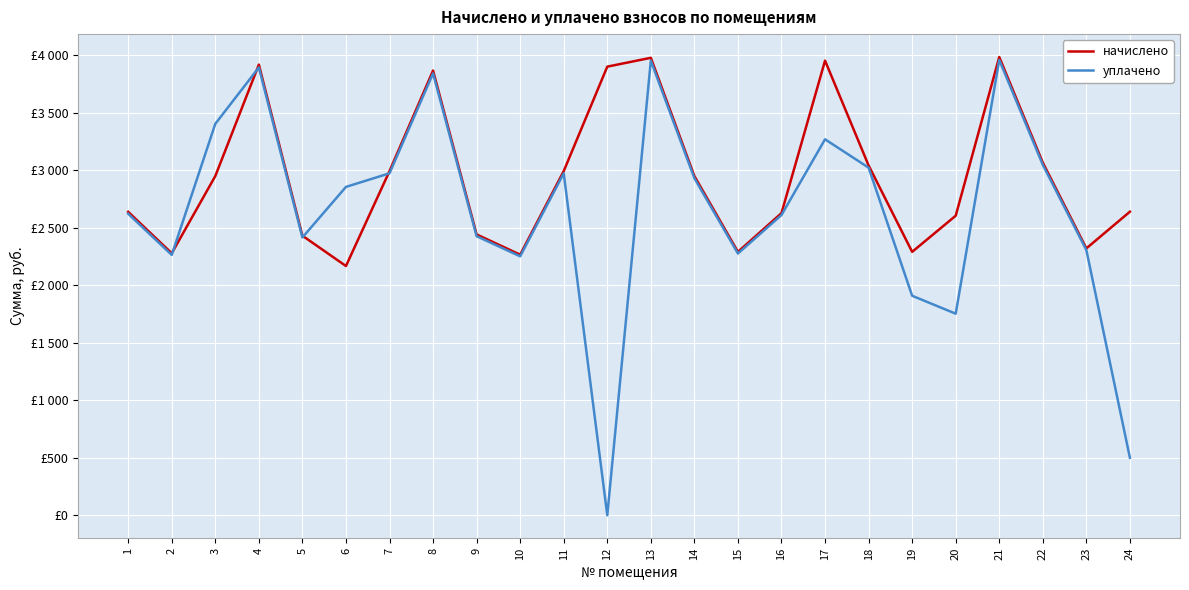

Between 6 and 10, which series saw the biggest shift?

уплачено